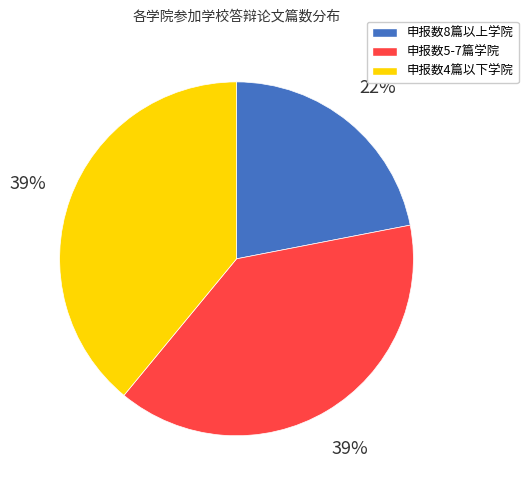

To the nearest percent, what is the average slice percentage?

33%